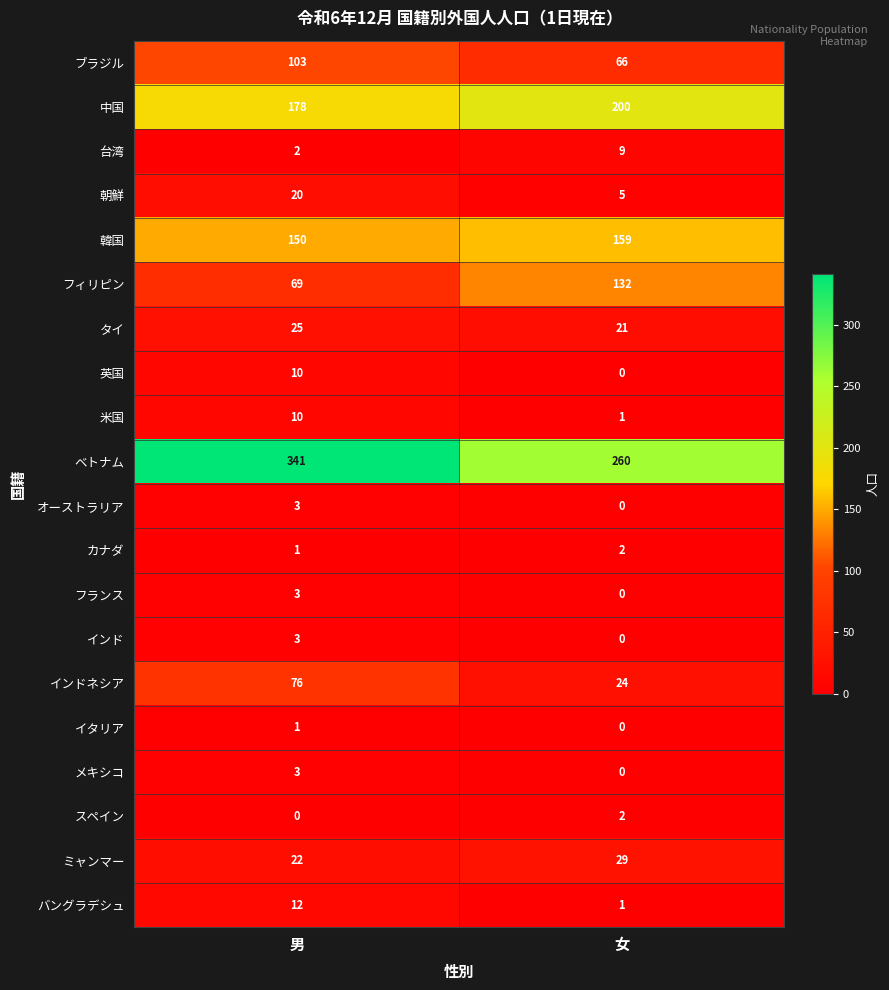

Is it true that カナダ equals 2 at 男?

False